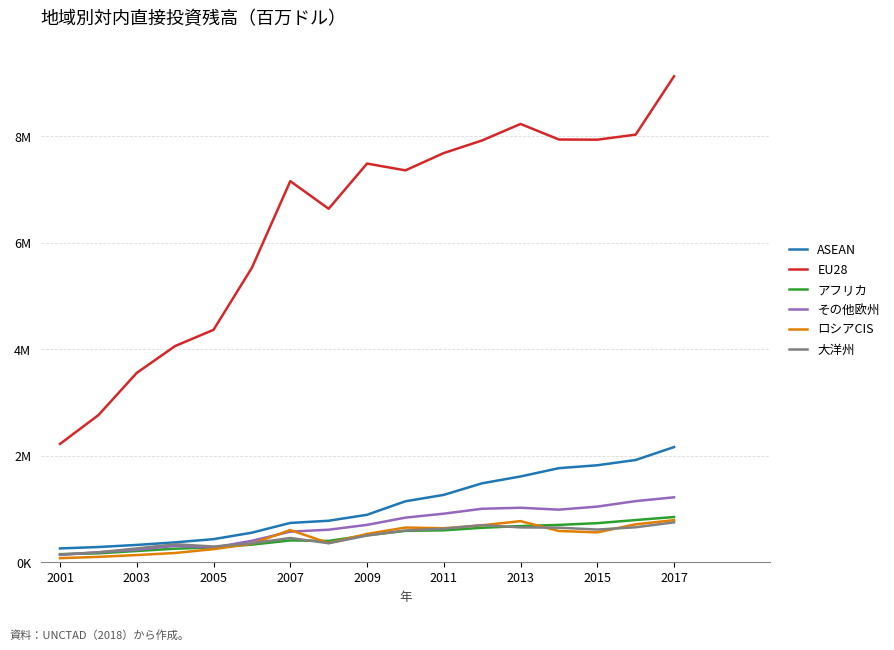

What are all the series names shown in the legend?

ASEAN, EU28, アフリカ, その他欧州, ロシアCIS, 大洋州